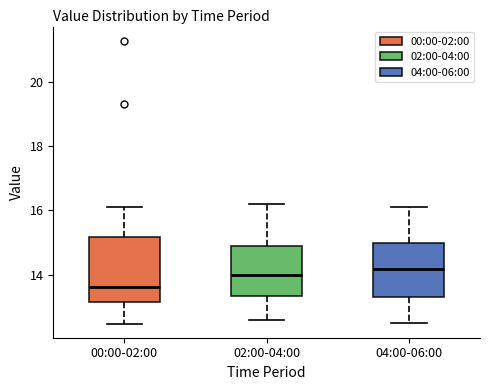

Reading left to right, transcribe this box plot: for each box, give where its median line is, the range the box spans, and where its two whiskers end, as read against the y-axis. The values are not printed on the chart, so give them approximately, as read against the axis.

00:00-02:00: median 13.6, box 13.2 to 15.2, whiskers 12.4 to 16.2
02:00-04:00: median 14.0, box 13.4 to 14.8, whiskers 12.6 to 16.2
04:00-06:00: median 14.2, box 13.4 to 15.0, whiskers 12.6 to 16.2